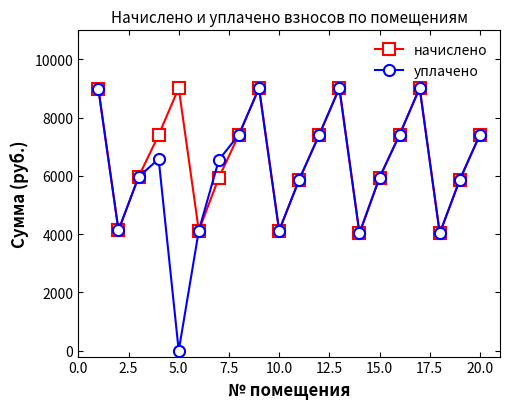

At how many categories does at least one series exceed 221?

20